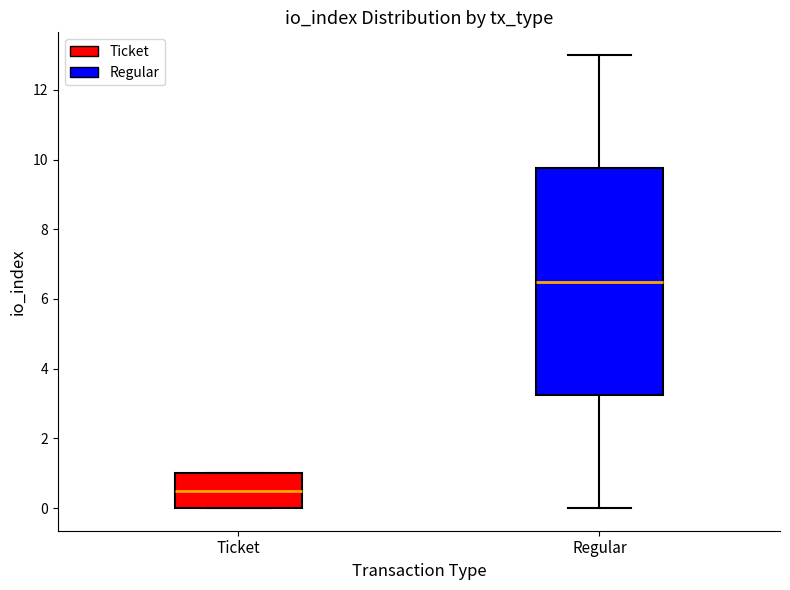

Reading left to right, read every box against the y-axis: the position of its median line, the range the box covers, and the ends of its whiskers. The values are not printed on the chart, so give them approximately, as read against the axis.

Ticket: median 0.6, box 0.0 to 1.0, whiskers 0.0 to 1.0
Regular: median 6.6, box 3.2 to 9.8, whiskers 0.0 to 13.0